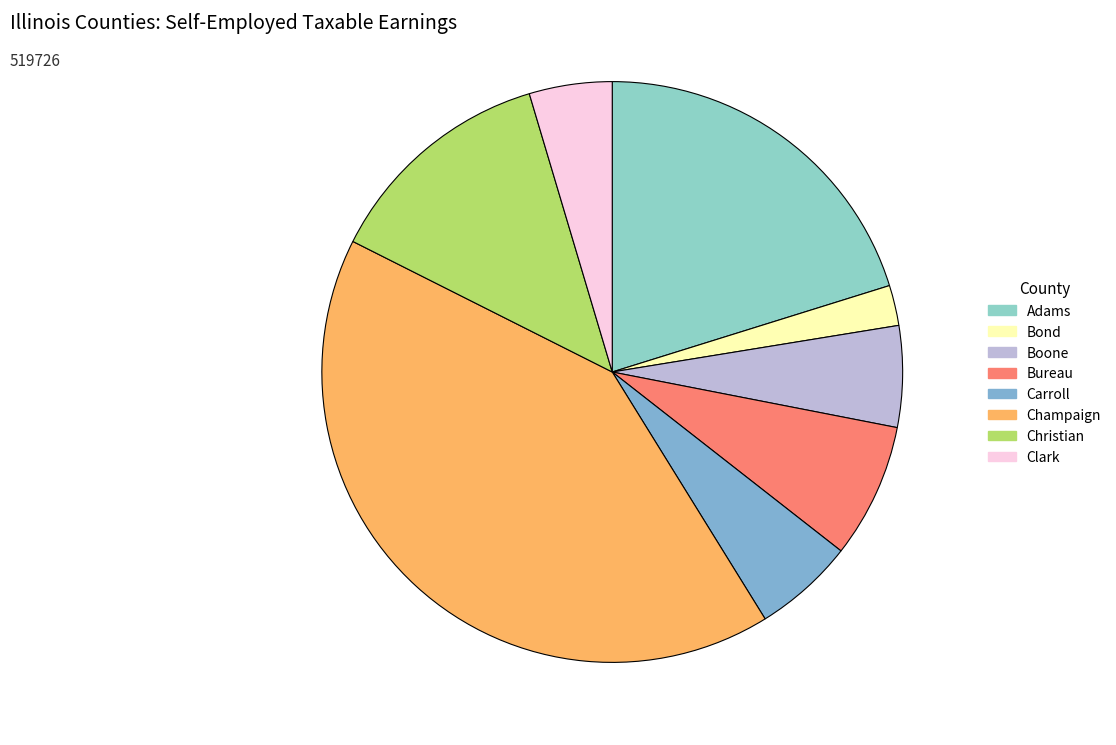

Does any single category account for the majority?

No